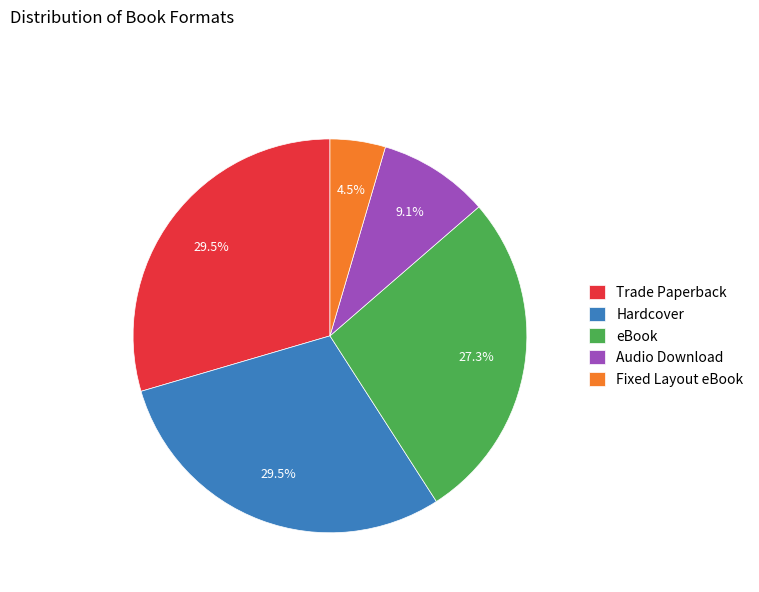

Between eBook and Trade Paperback, which is larger?

Trade Paperback